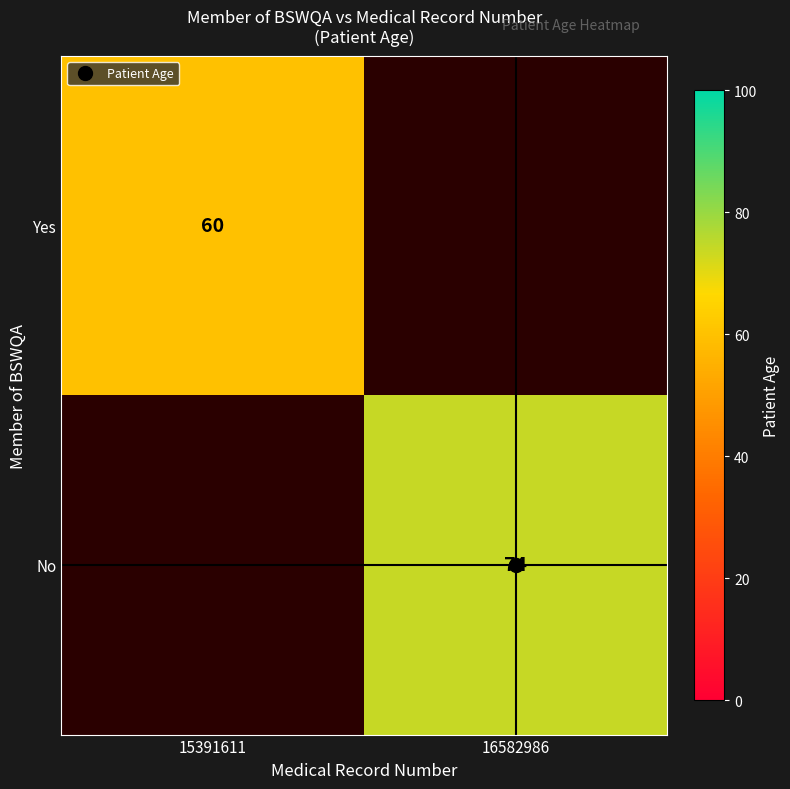

What is the maximum value shown in the chart?

74.0